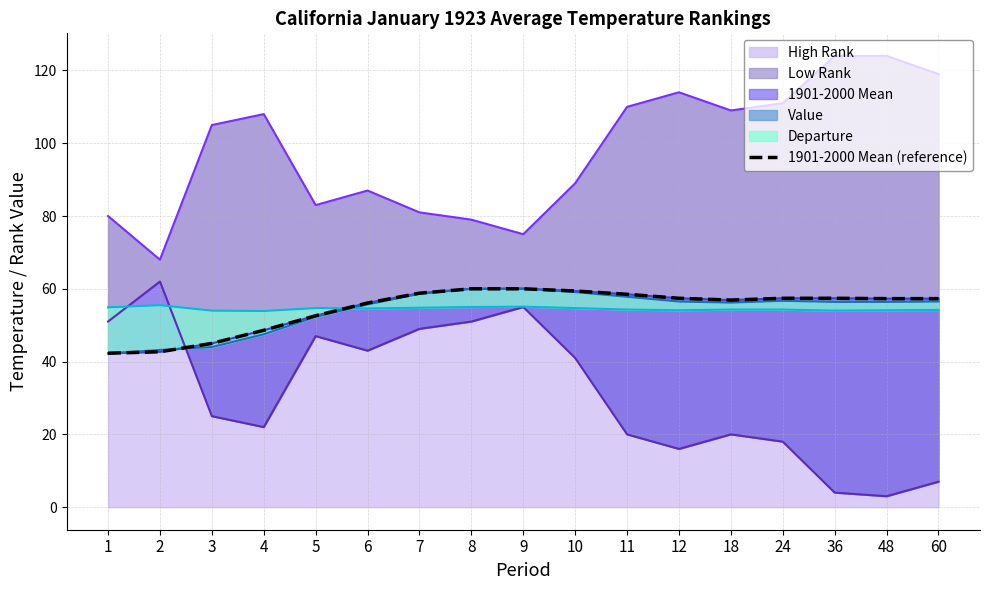

Is it true that High Rank equals 83 at 5?

True